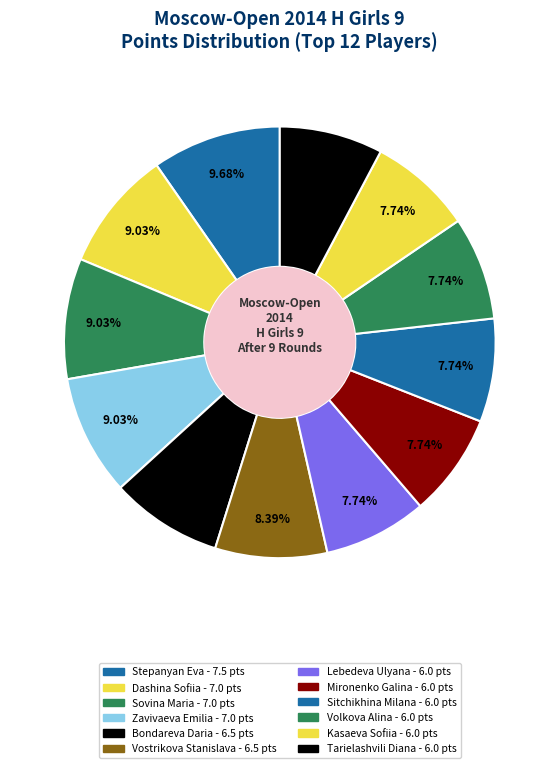

To the nearest percent, what percentage of the pie is Sitchikhina Milana?

8%